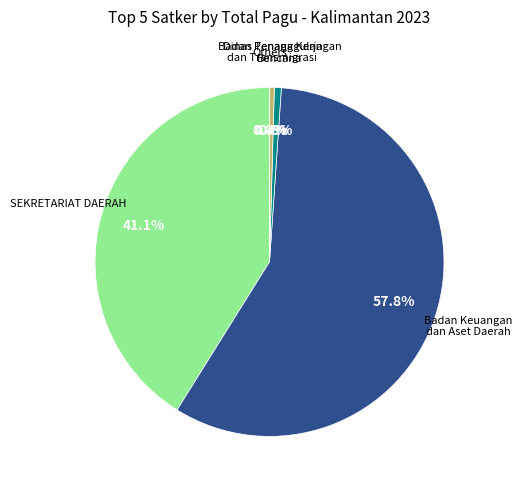

Does any single category account for the majority?

Yes